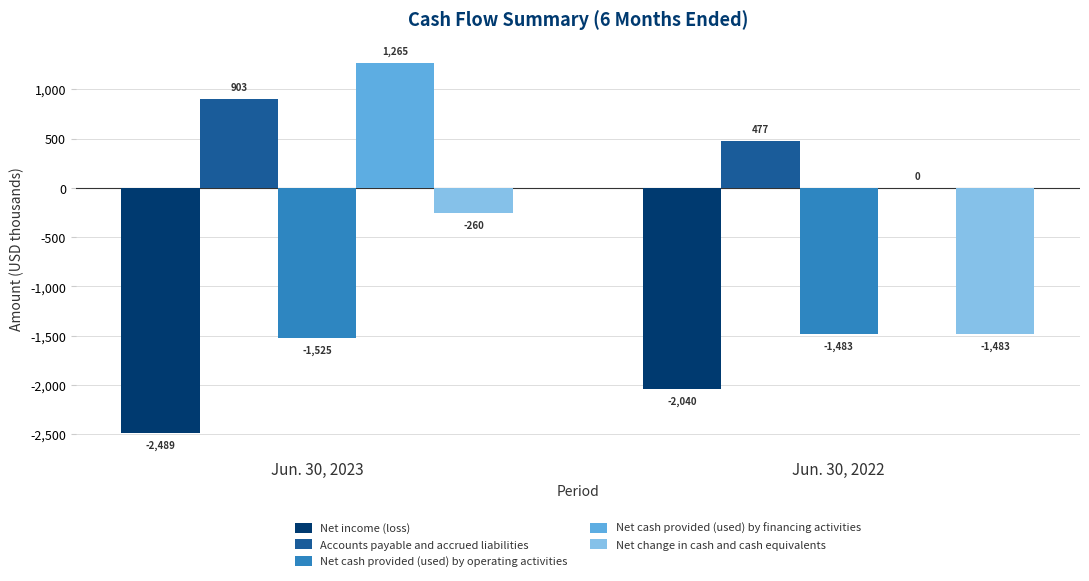

What is the sum of all Net change in cash and cash equivalents values?

-1743